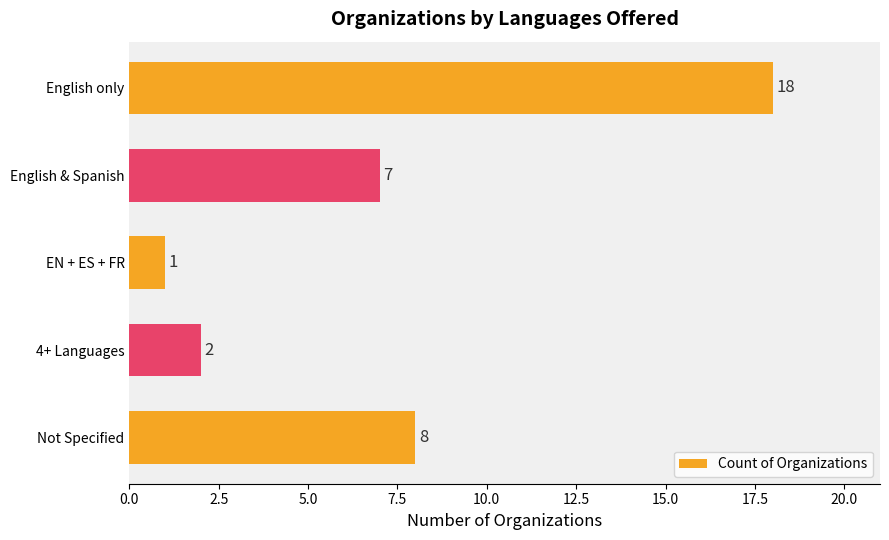

What is the difference between the maximum and minimum values?

17